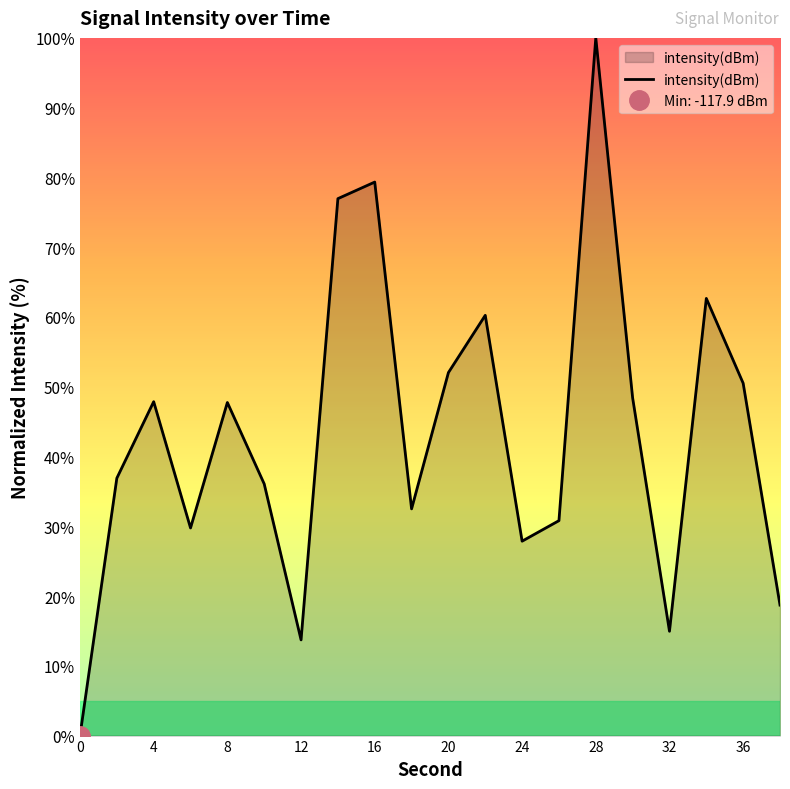

Reading right to left, what are all the values shown in this chart?

18.7	50.5	62.7	15.0	48.4	100.0	30.8	27.9	60.2	52.0	32.5	79.3	77.0	13.7	36.1	47.7	29.8	47.9	36.9	0.0